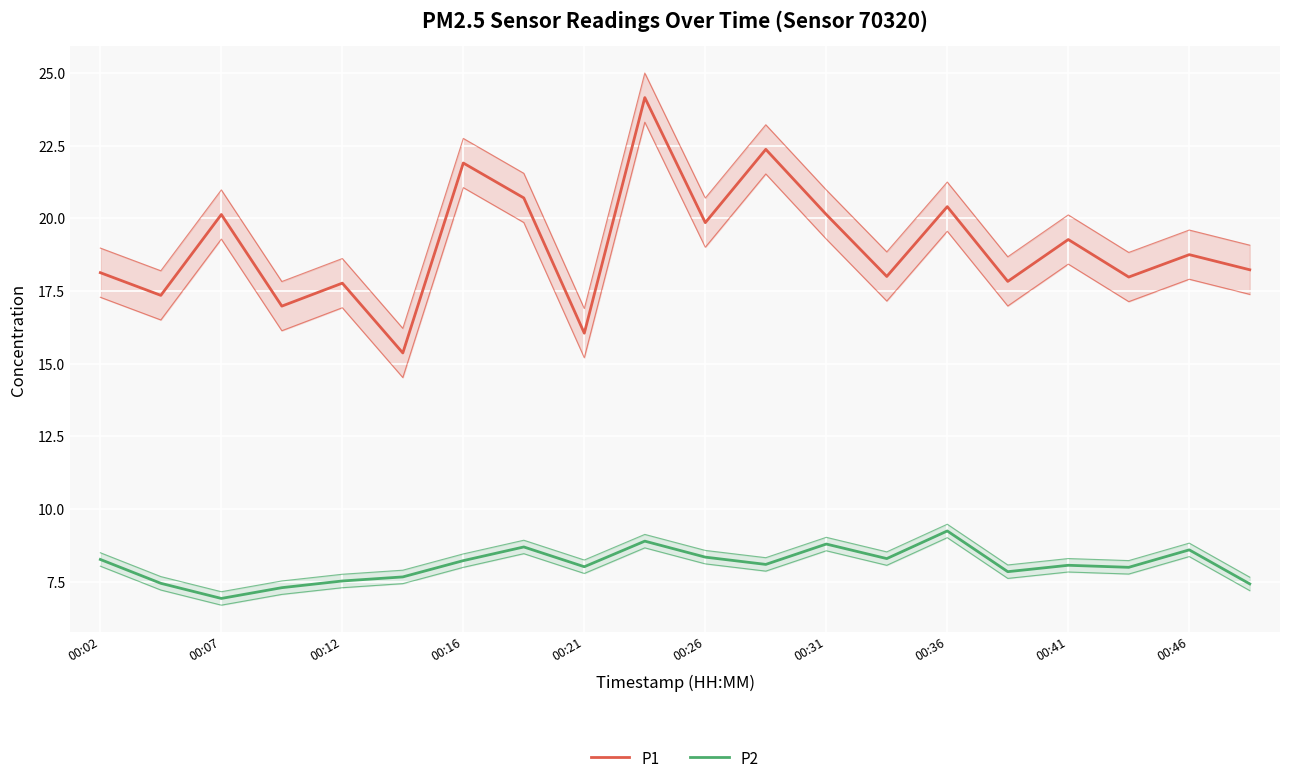

Where does the P2 series first go above 8?

00:02